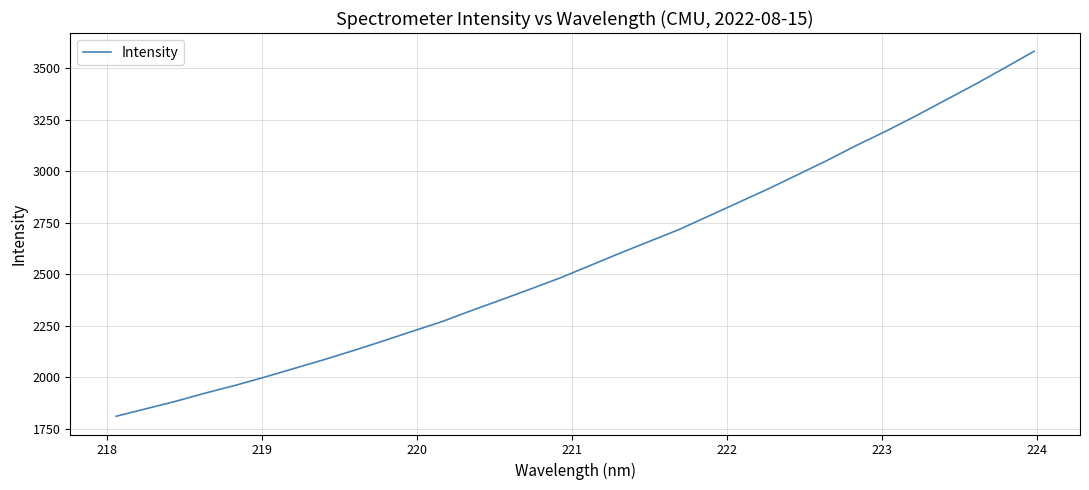

What is the difference between the maximum and minimum values?

1772.3